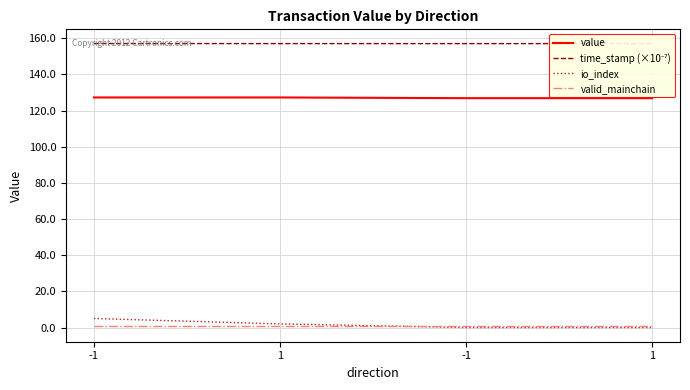

The io_index series shows 3.2 at 1. True or false?

False